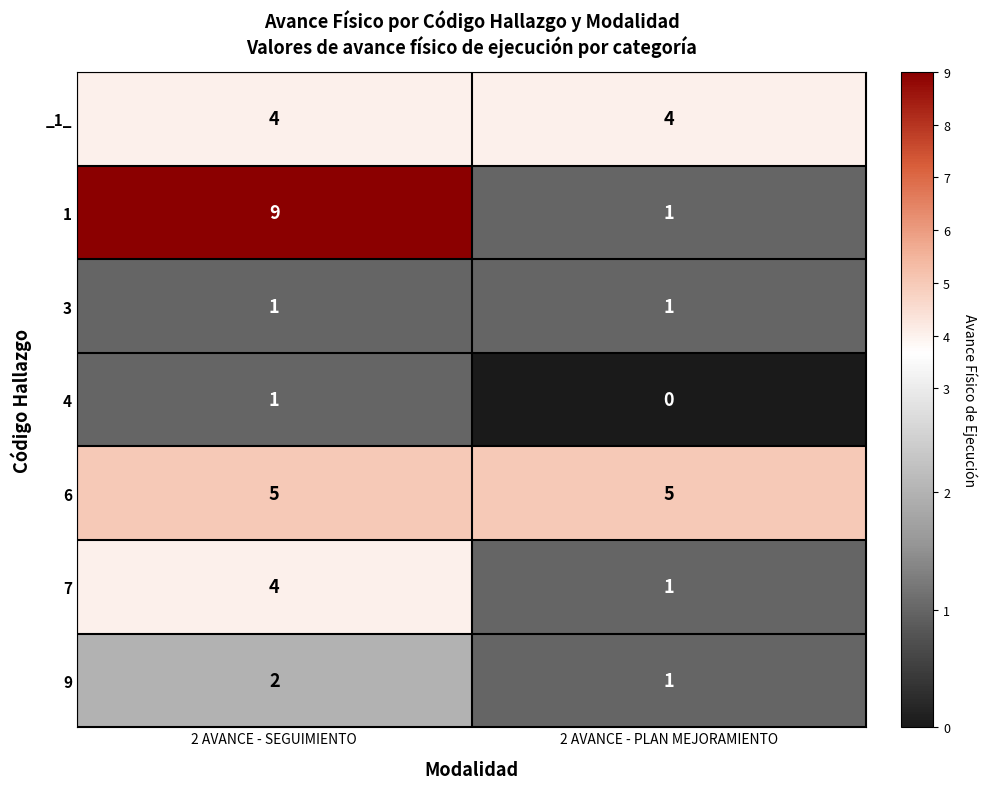

Reading right to left, extract all data points from this chart.

_1_: 4	4
1: 1	9
3: 1	1
4: 0	1
6: 5	5
7: 1	4
9: 1	2